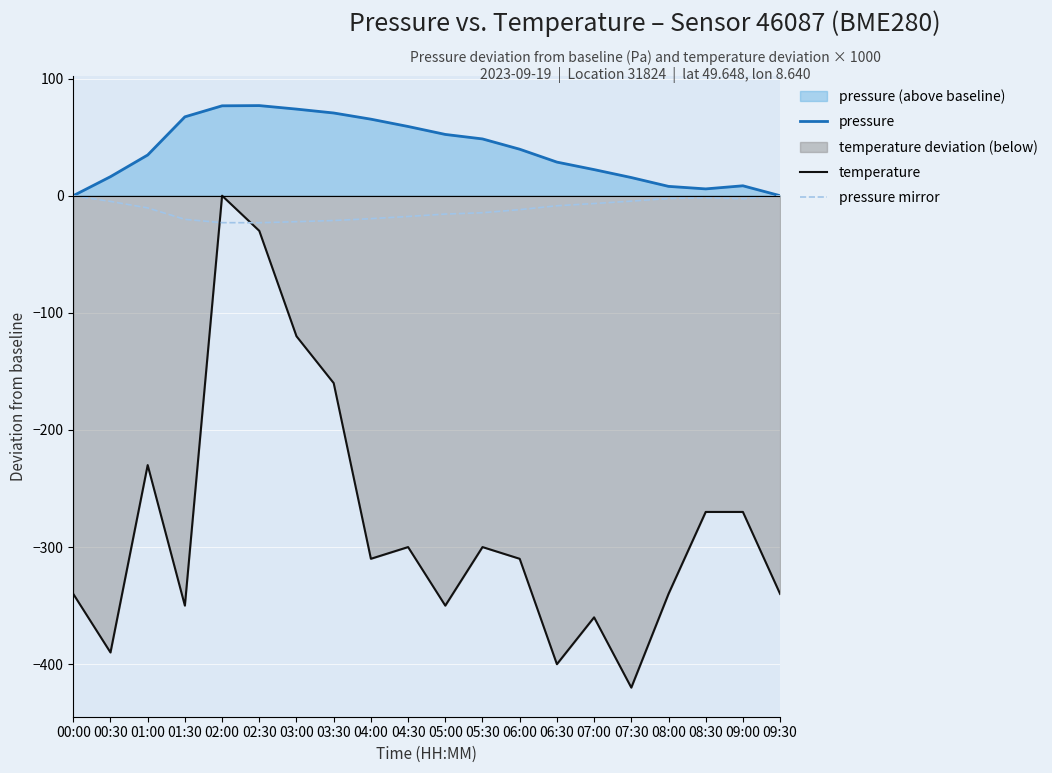

Which series has the widest spread of values?

temperature